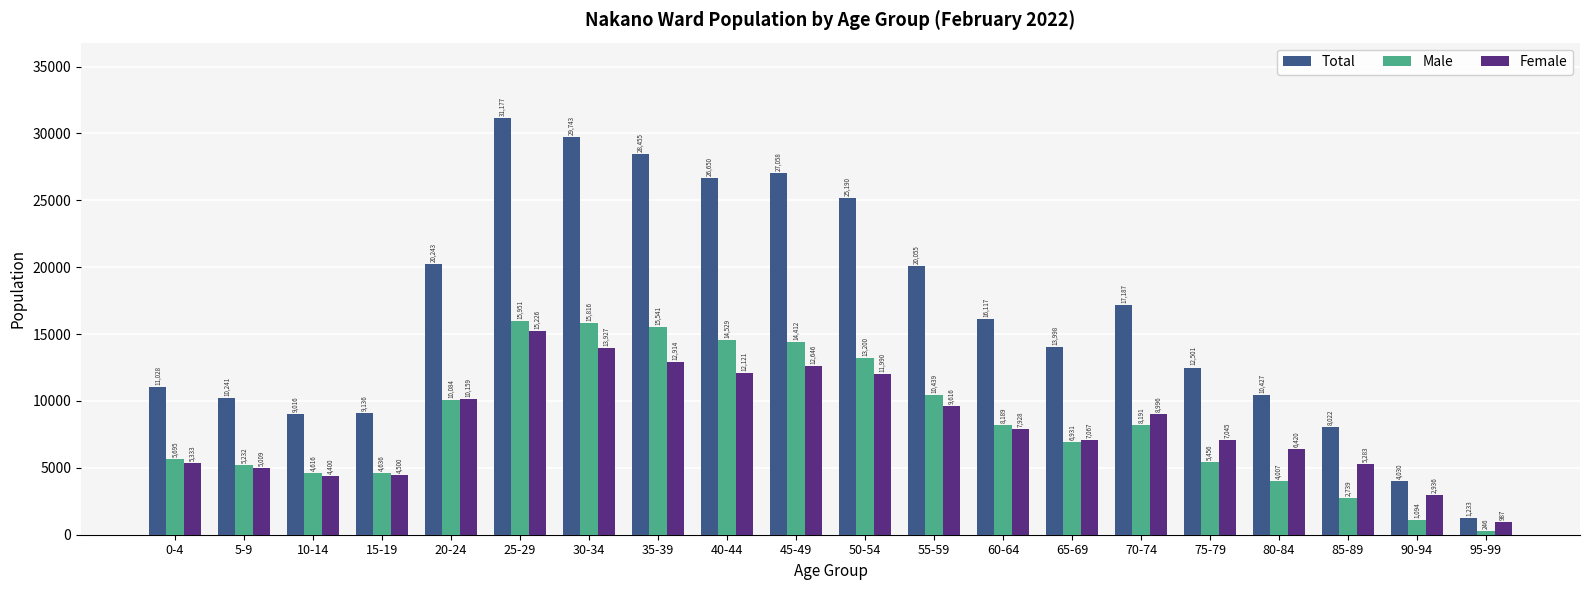

At which category does the chart reach its minimum across all series?

95-99